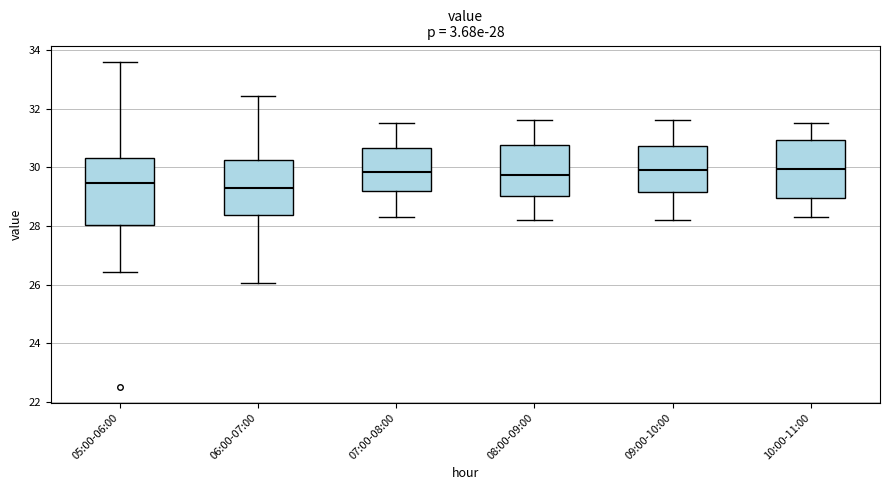

Which box is the tallest, from its lower edge to its upper edge?

05:00-06:00